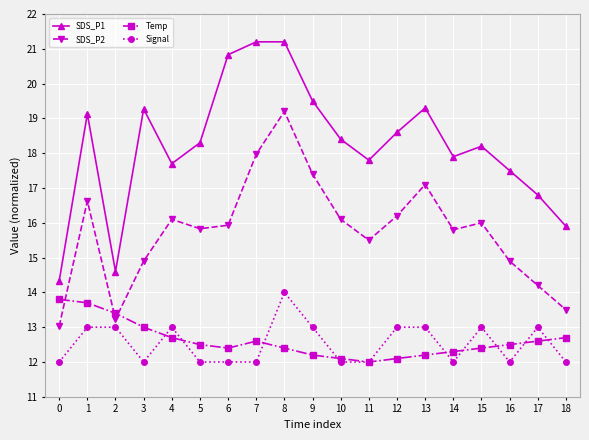

Which series ends up on top after the final intersection of Signal and Temp?

Temp